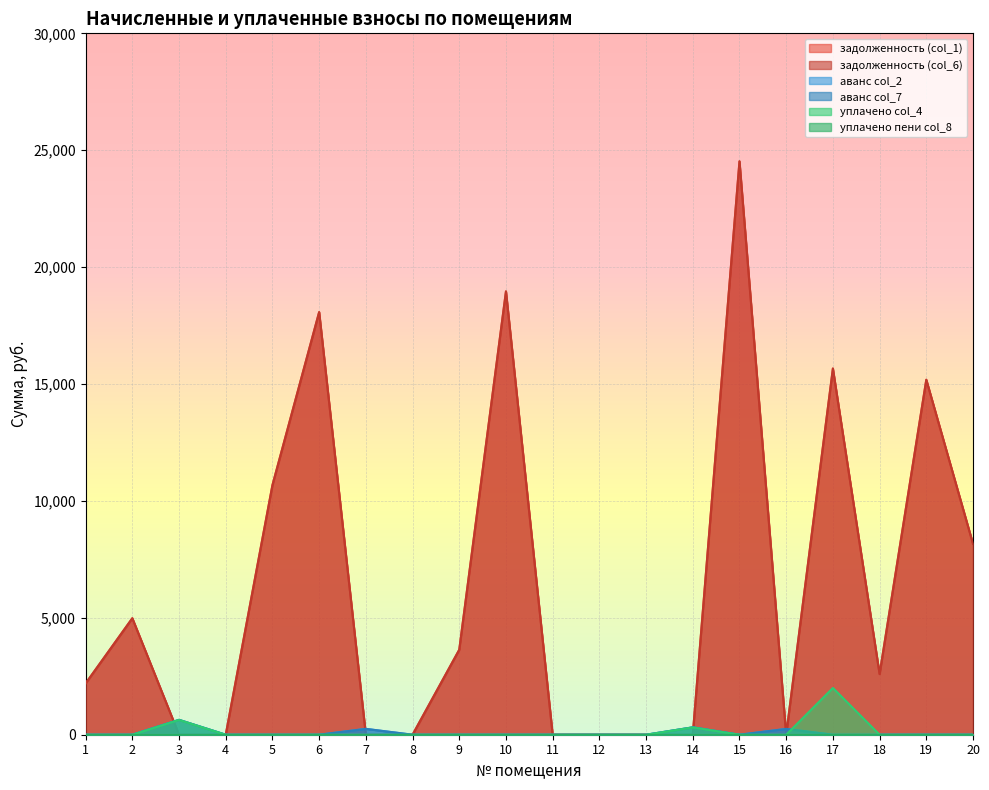

Does the chart display data point markers on the line(s)?

No